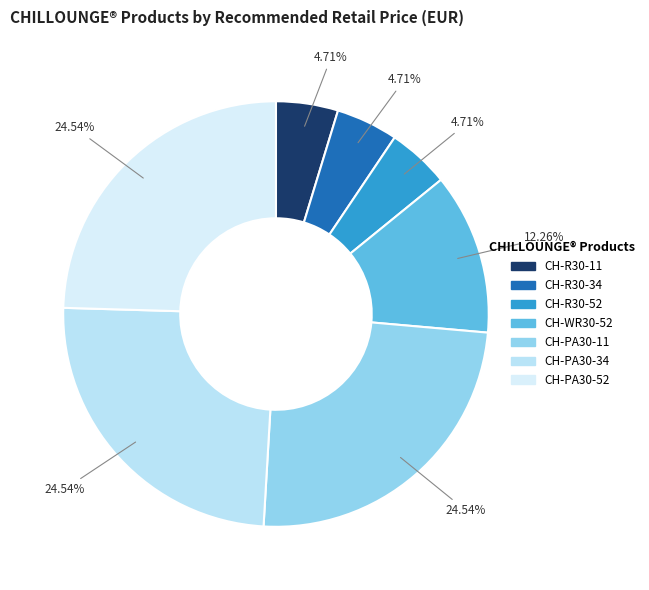

To the nearest percent, what is the combined percentage of CH-PA30-34 and CH-R30-11?

29%